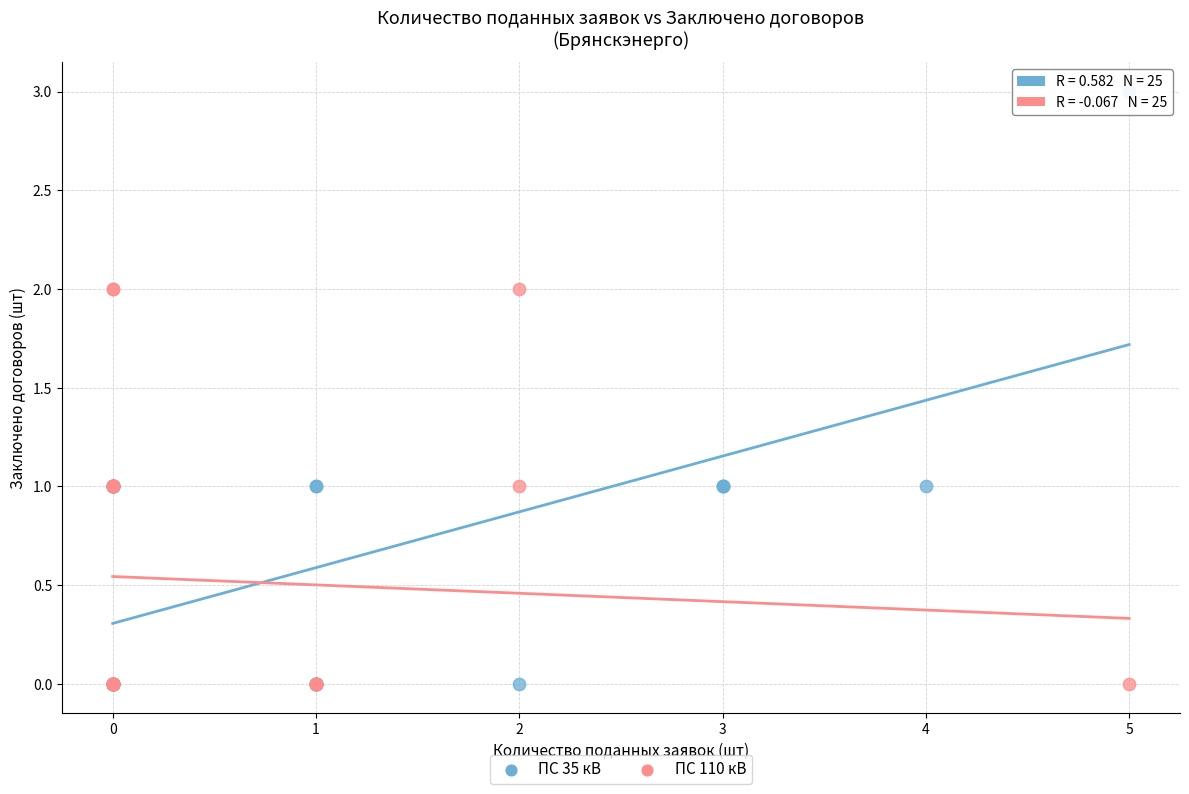

Which series has the widest spread of Y values?

ПС 35 кВ